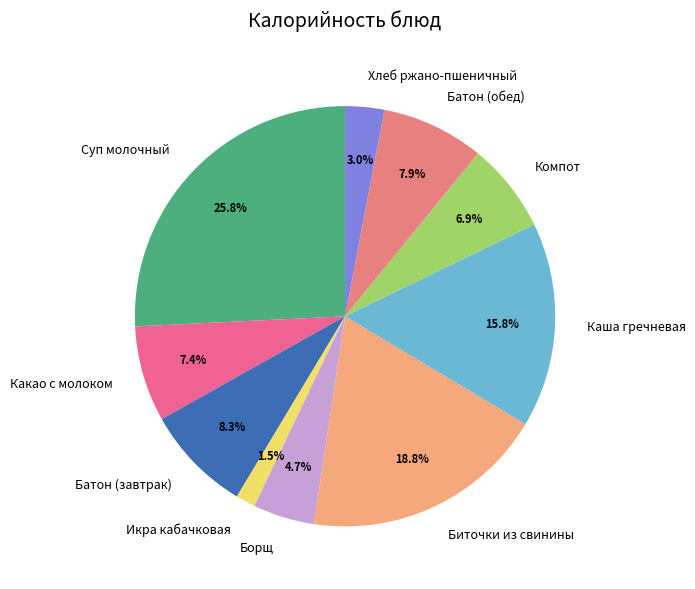

Which slice is the largest?

Суп молочный